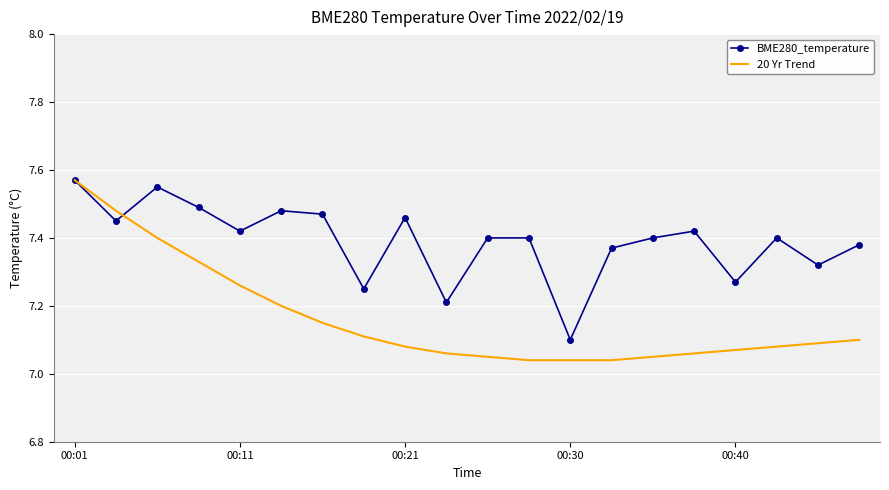

Which series has the largest range (max minus min)?

20 Yr Trend